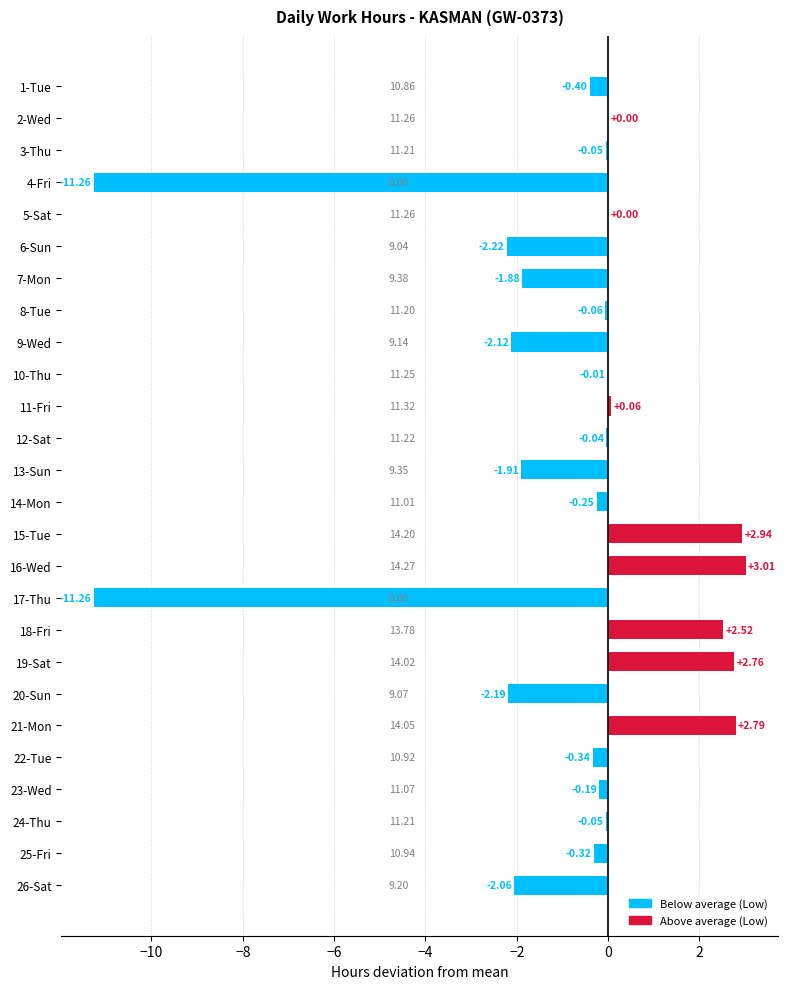

What is the sum of the values at 9-Wed and 25-Fri?

-2.4